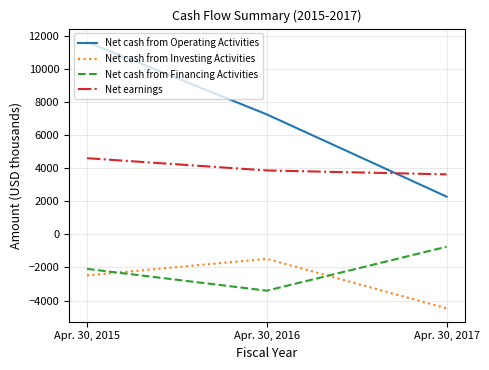

What are all the series names shown in the legend?

Net cash from Operating Activities, Net cash from Investing Activities, Net cash from Financing Activities, Net earnings